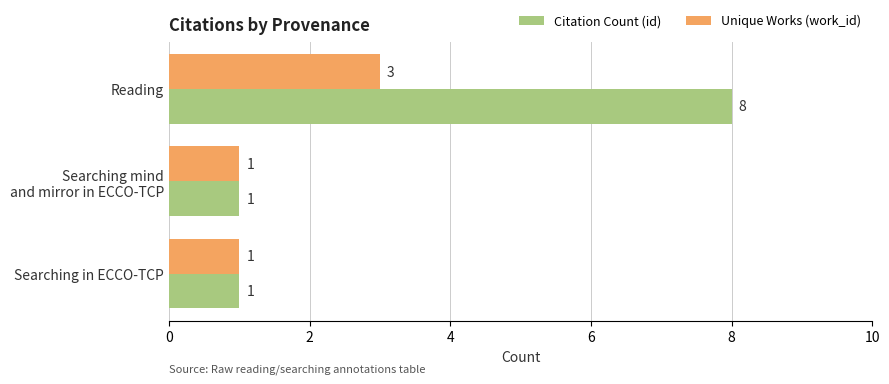

True or false: Citation Count (id) has a value of 12 at Reading.

False